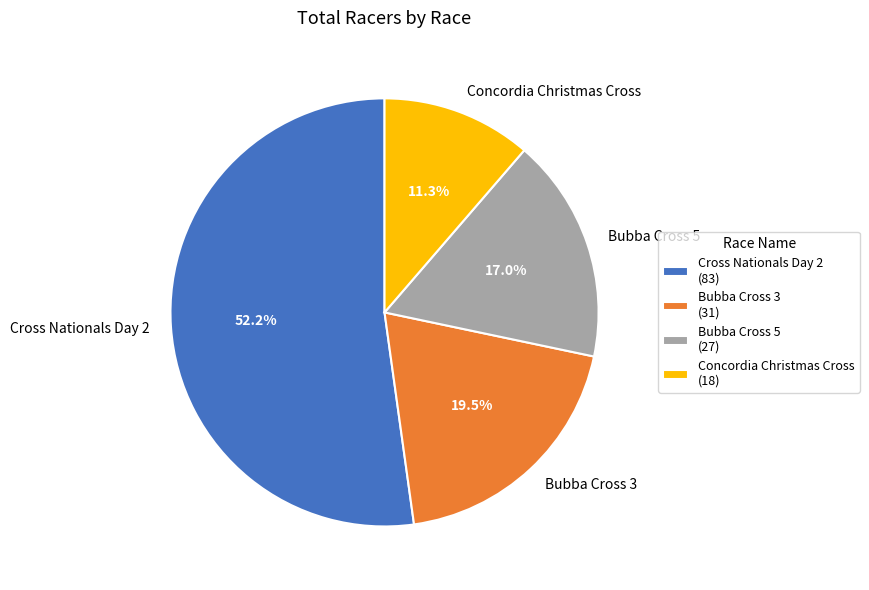

Which has a higher value, Bubba Cross 3 or Concordia Christmas Cross?

Bubba Cross 3